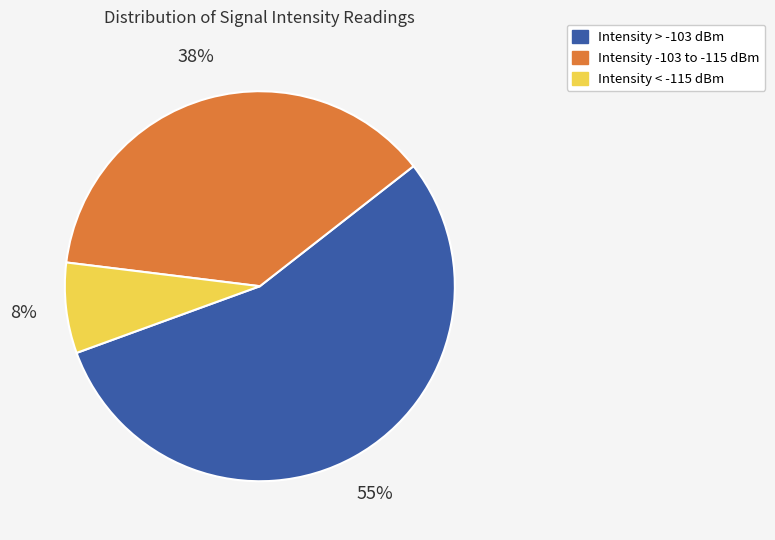

To the nearest percent, what is the average slice percentage?

33%